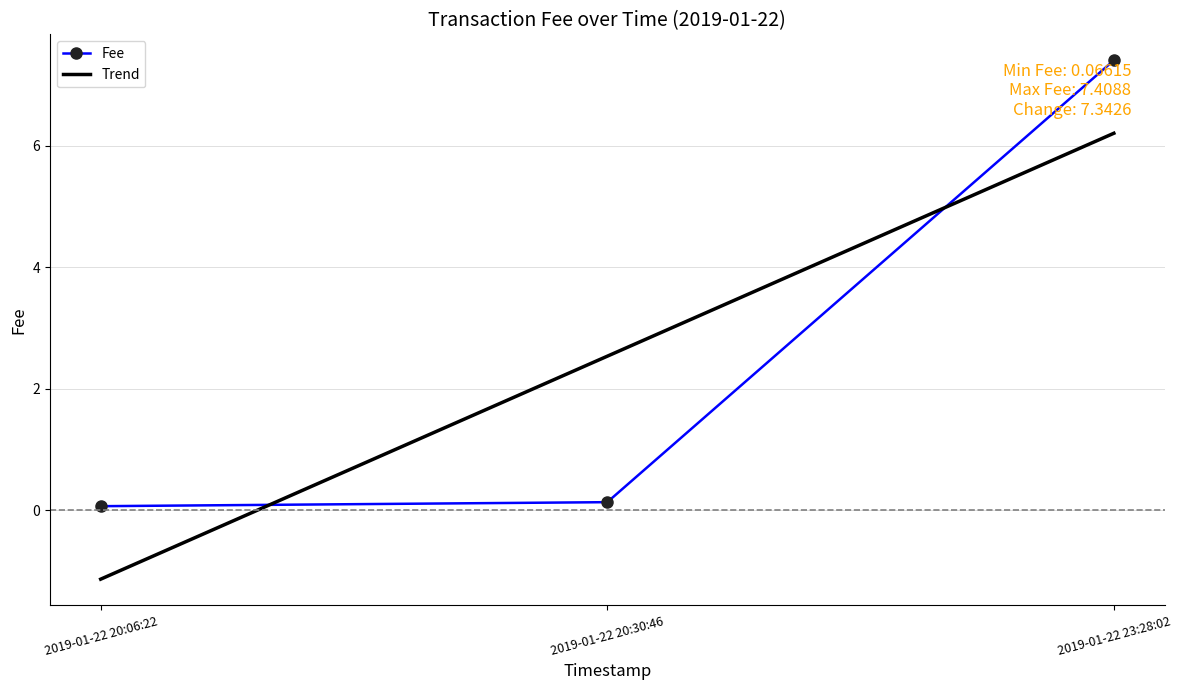

Does the chart have visible grid lines?

Yes